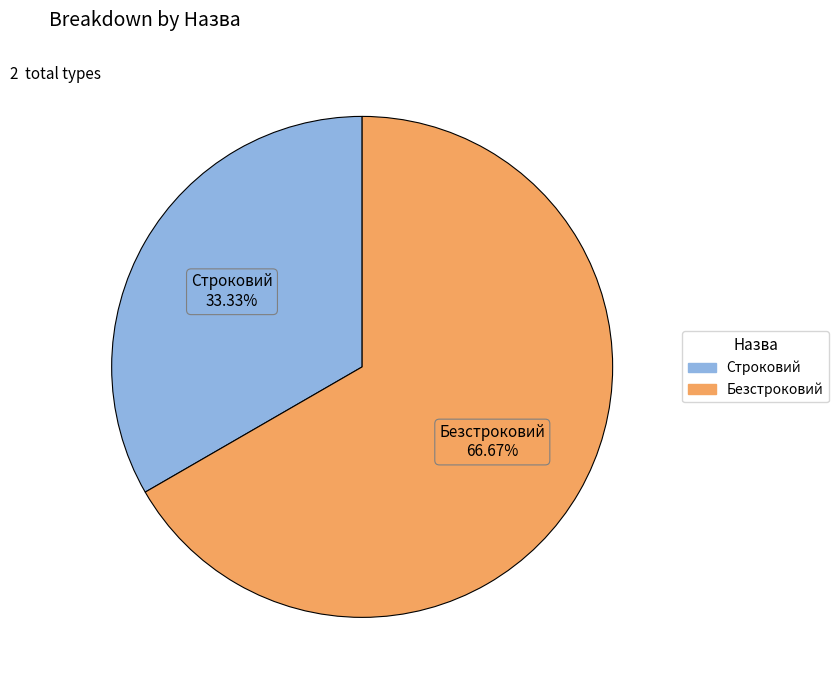

To the nearest percent, what is the difference between the largest and smallest slice percentages?

33%